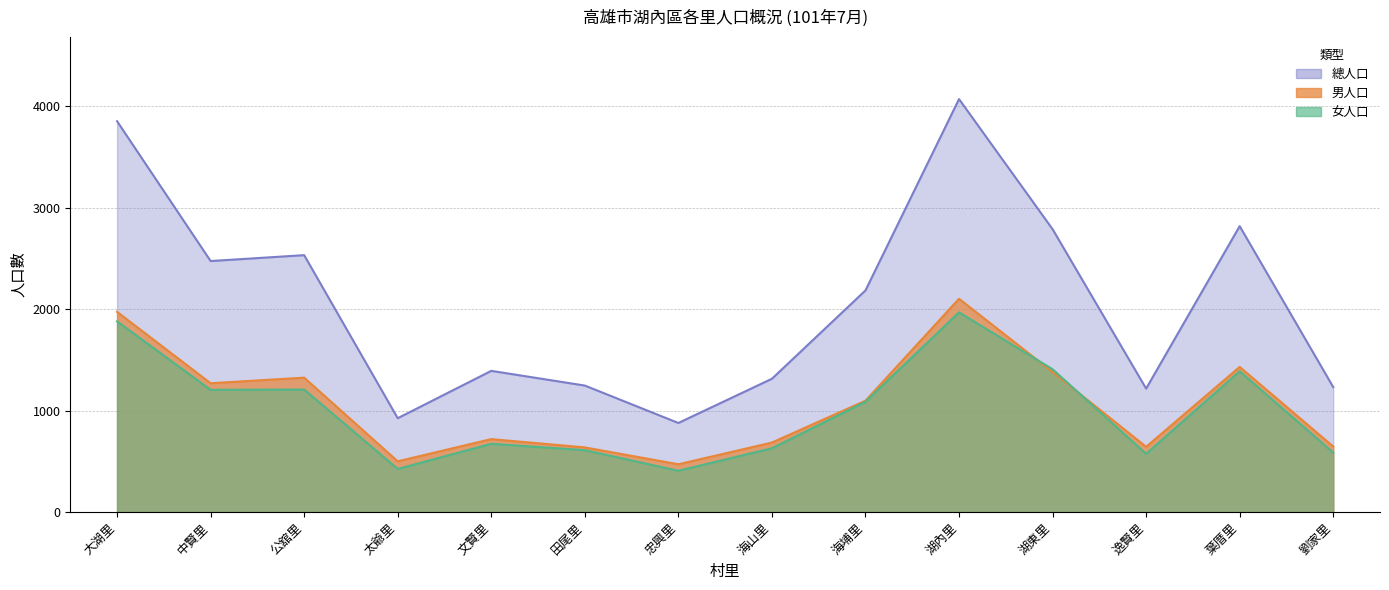

How many distinct data groups are displayed?

3